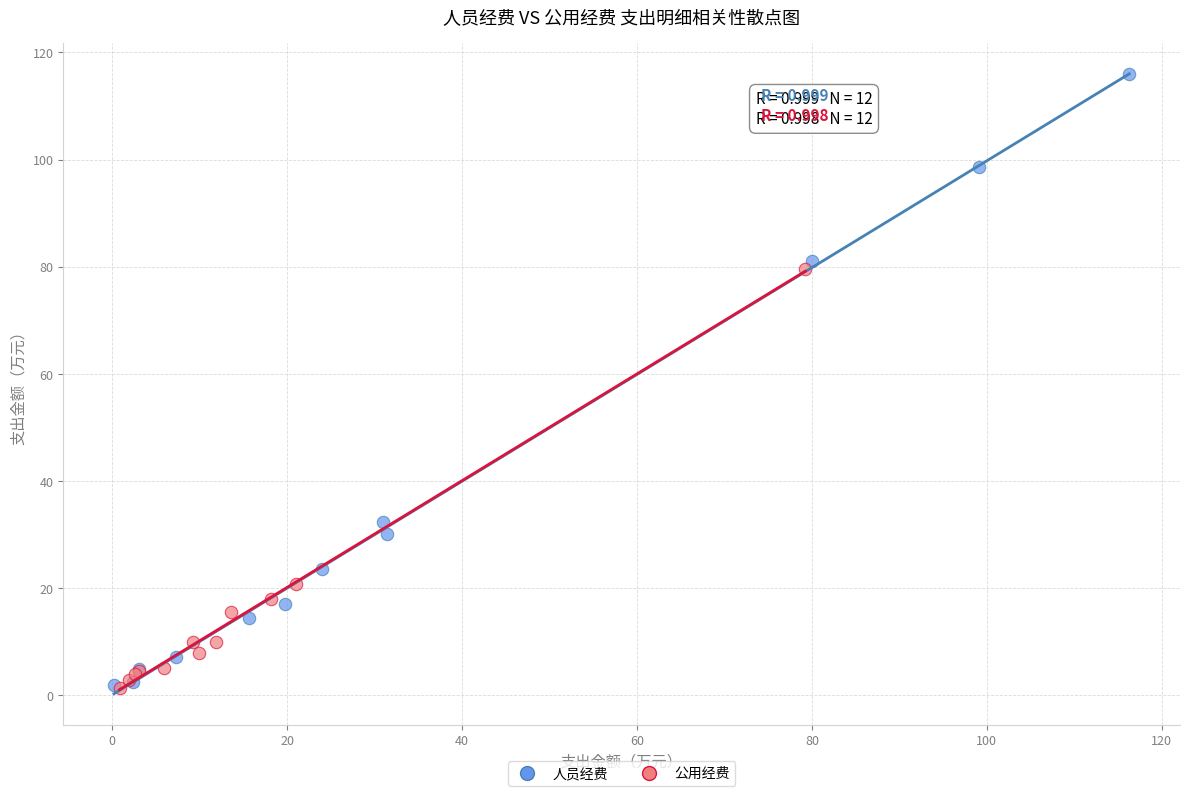

Which series has the largest Y range (max minus min)?

人员经费